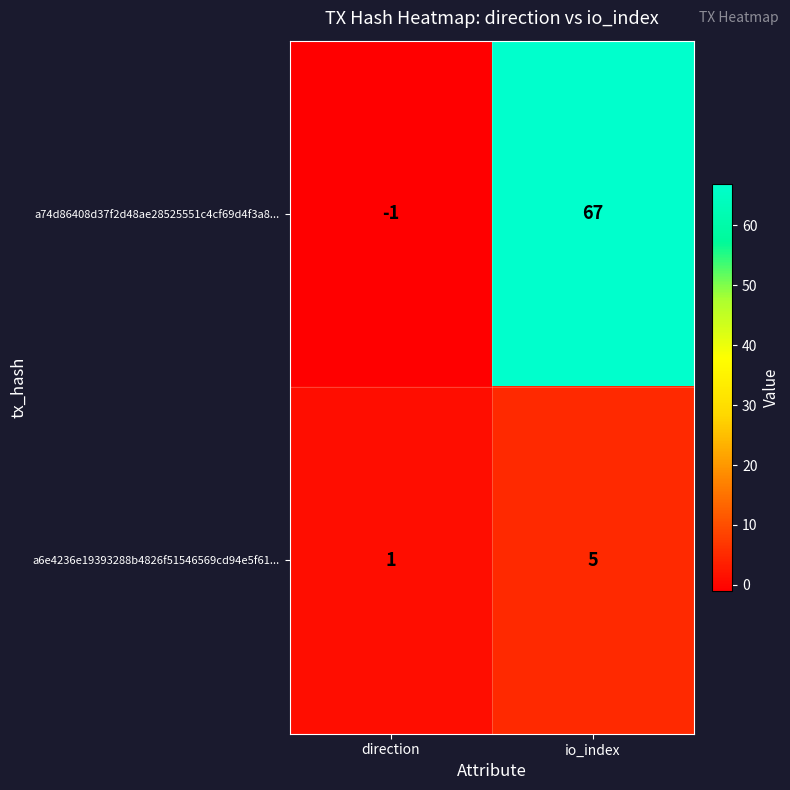

At which category is the sum across all series the highest?

io_index